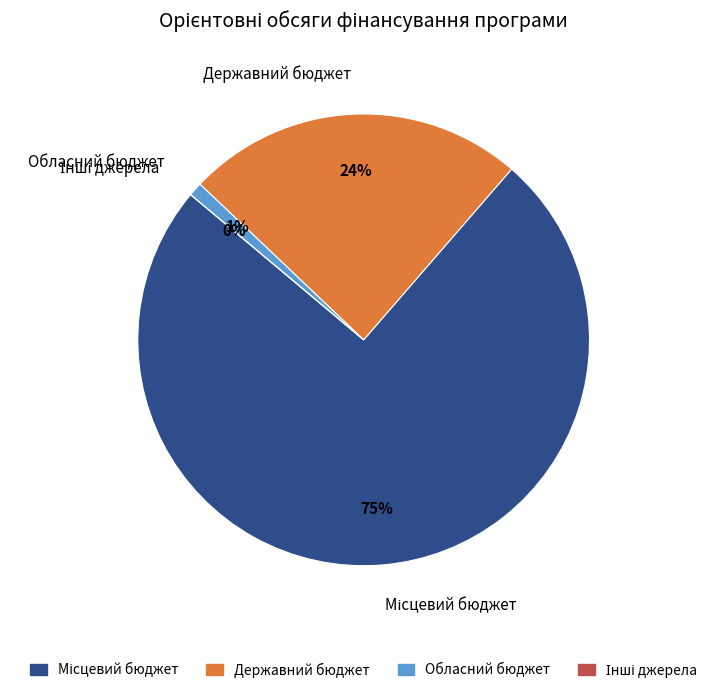

Rank the categories by value from highest to lowest.

Місцевий бюджет, Державний бюджет, Обласний бюджет, Інші джерела